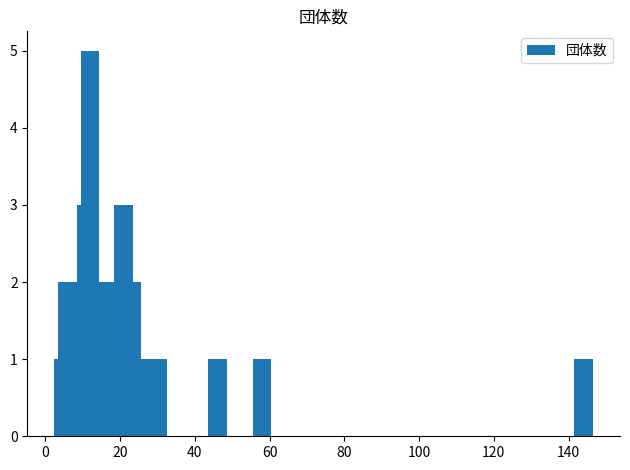

What is the maximum value shown in the chart?

5